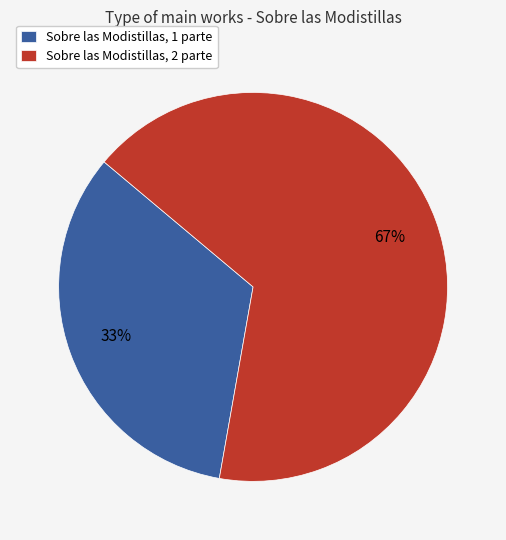

How many segments does this pie chart have?

2